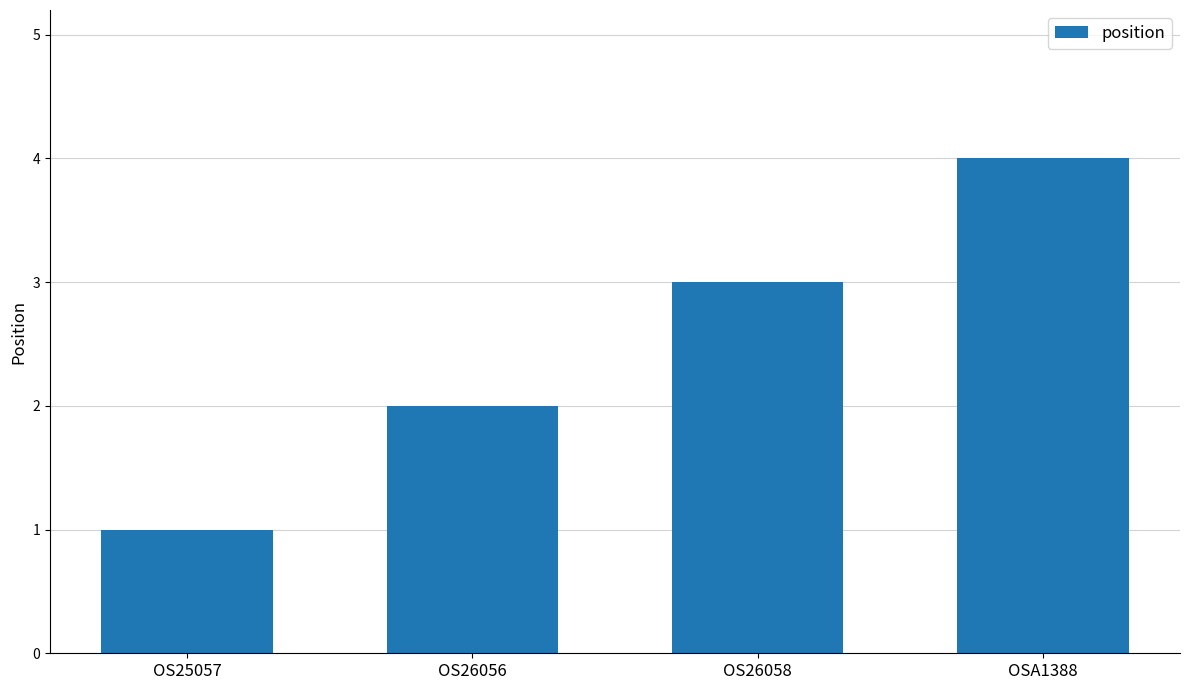

Rank the categories by value from lowest to highest.

OS25057, OS26056, OS26058, OSA1388